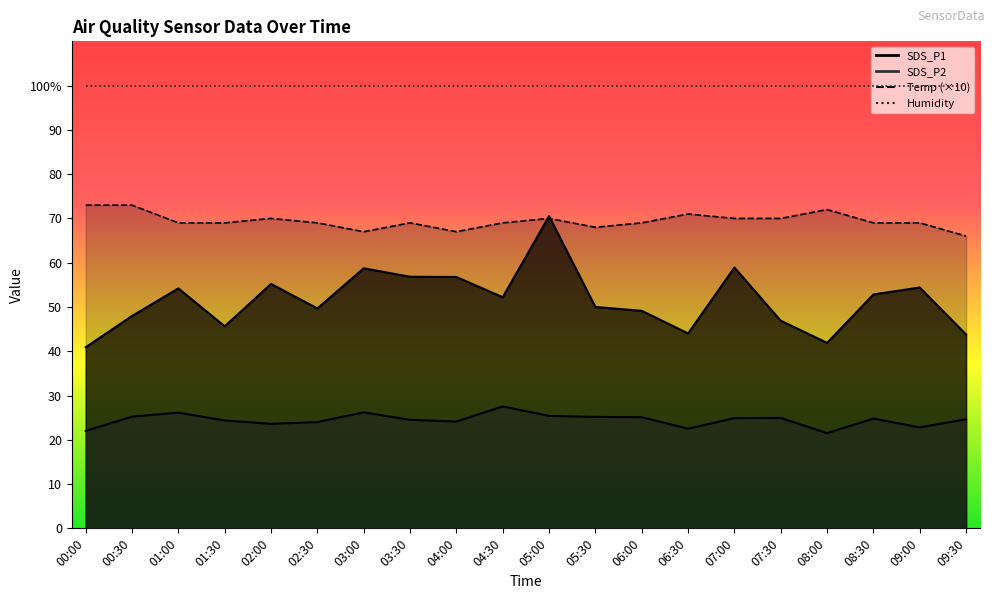

At which label does Temp (×10) first exceed 69?

00:00